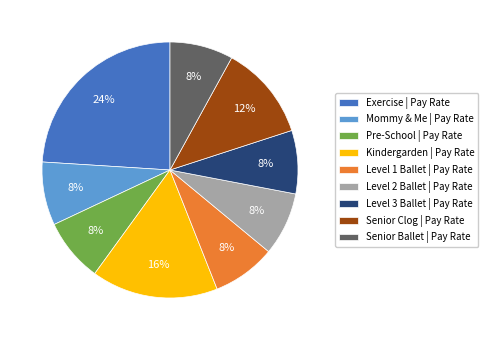

Between Pre-School | Pay Rate and Kindergarden | Pay Rate, which is larger?

Kindergarden | Pay Rate